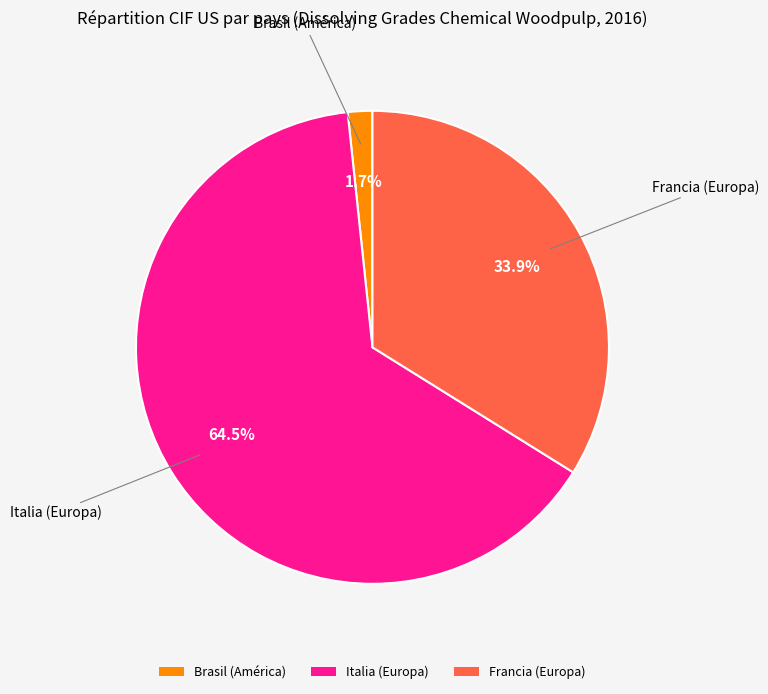

To the nearest percent, what is the average slice percentage?

33%